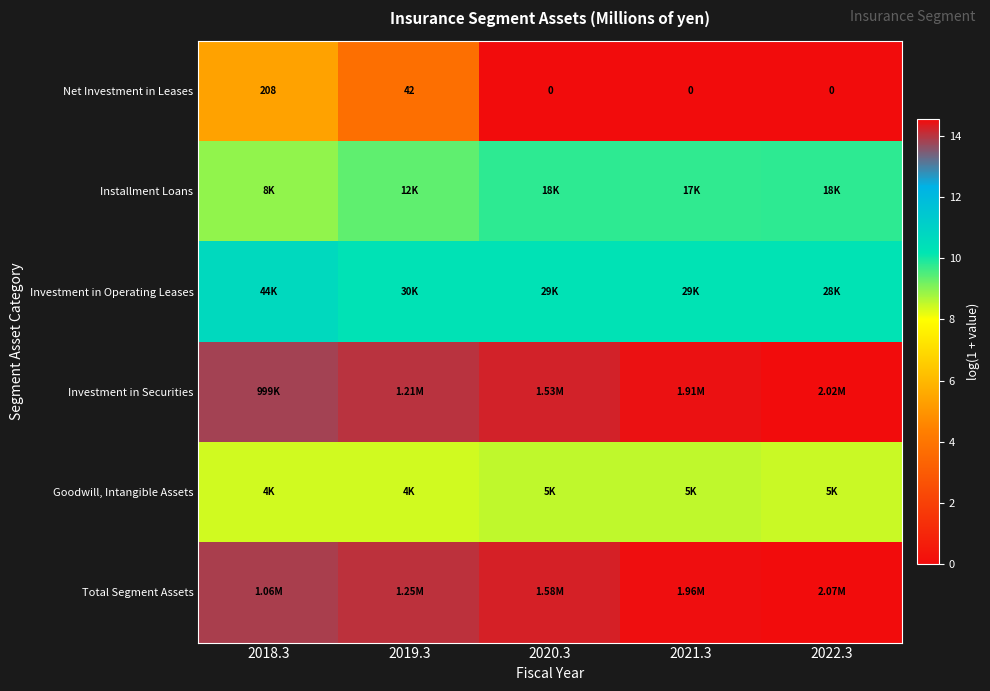

The Investment in Operating Leases series shows 10.3 at 2021.3. True or false?

True